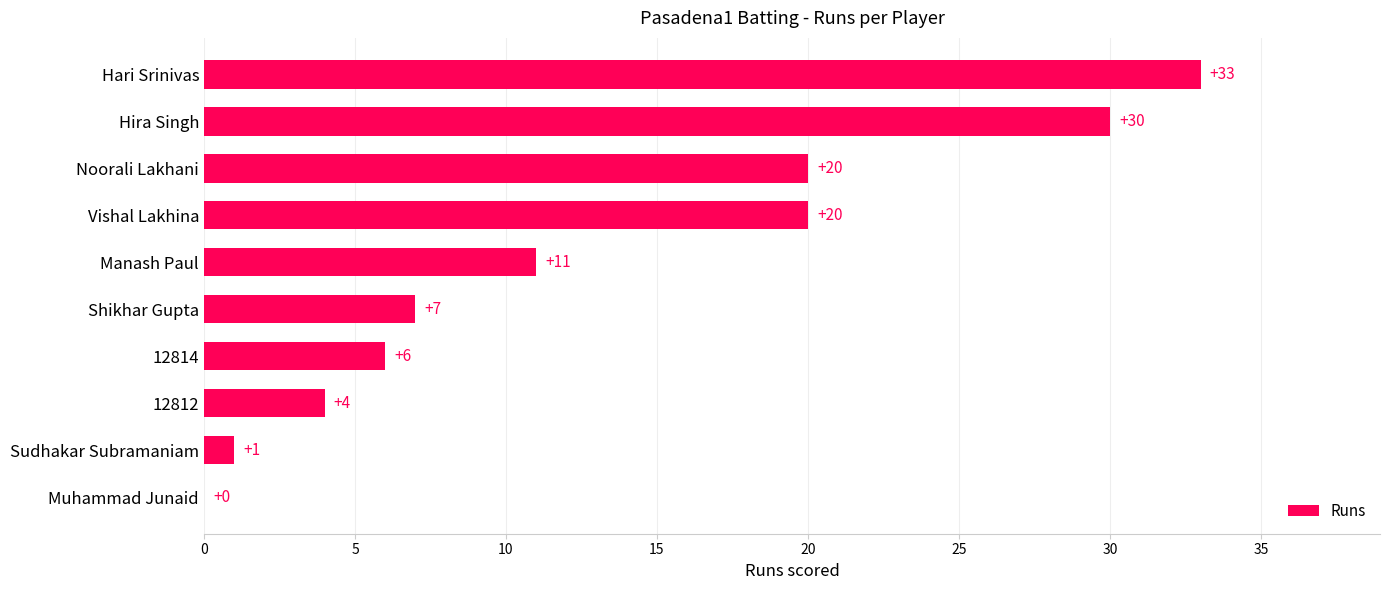

True or false: the data shows 6 at 12814.

True